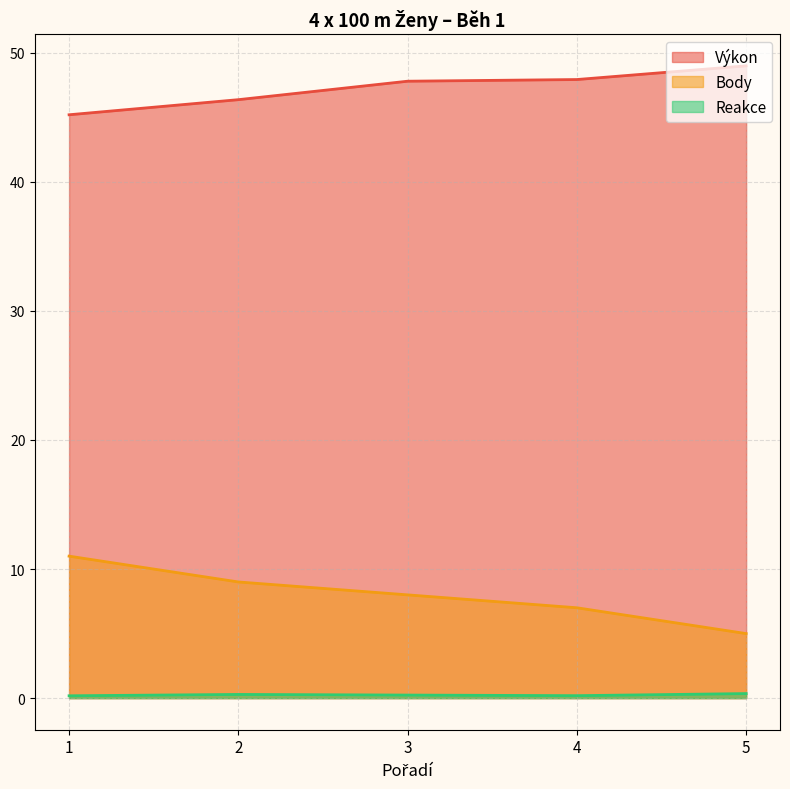

True or false: Reakce and Výkon cross at least once.

False